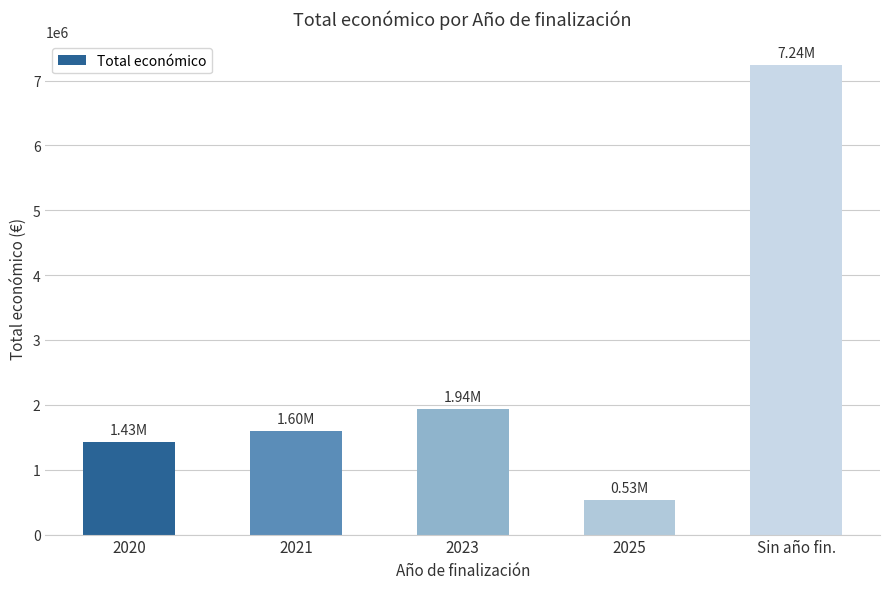

What is the label of the 5th bar from the left?

Sin año fin.